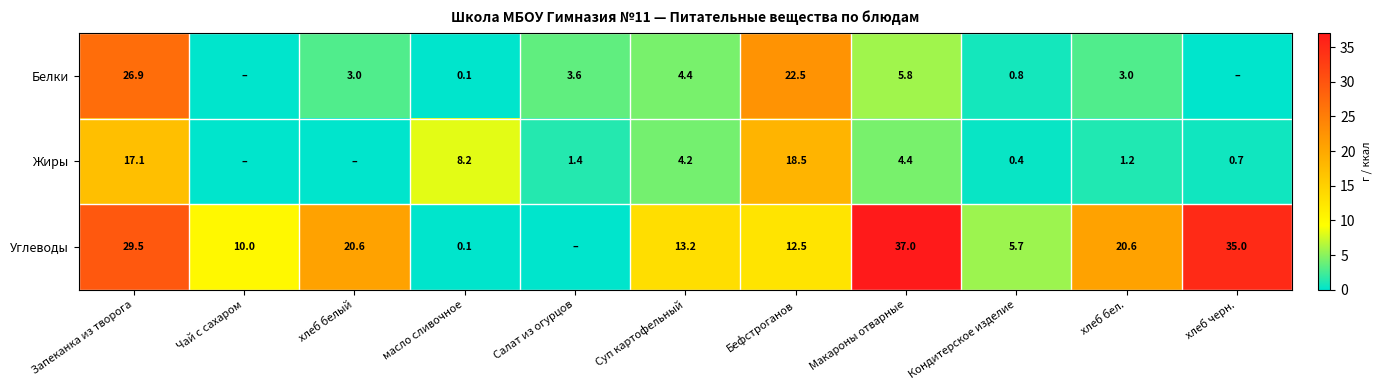

What is the difference between the Белки values at хлеб белый and Кондитерское изделие?

2.2